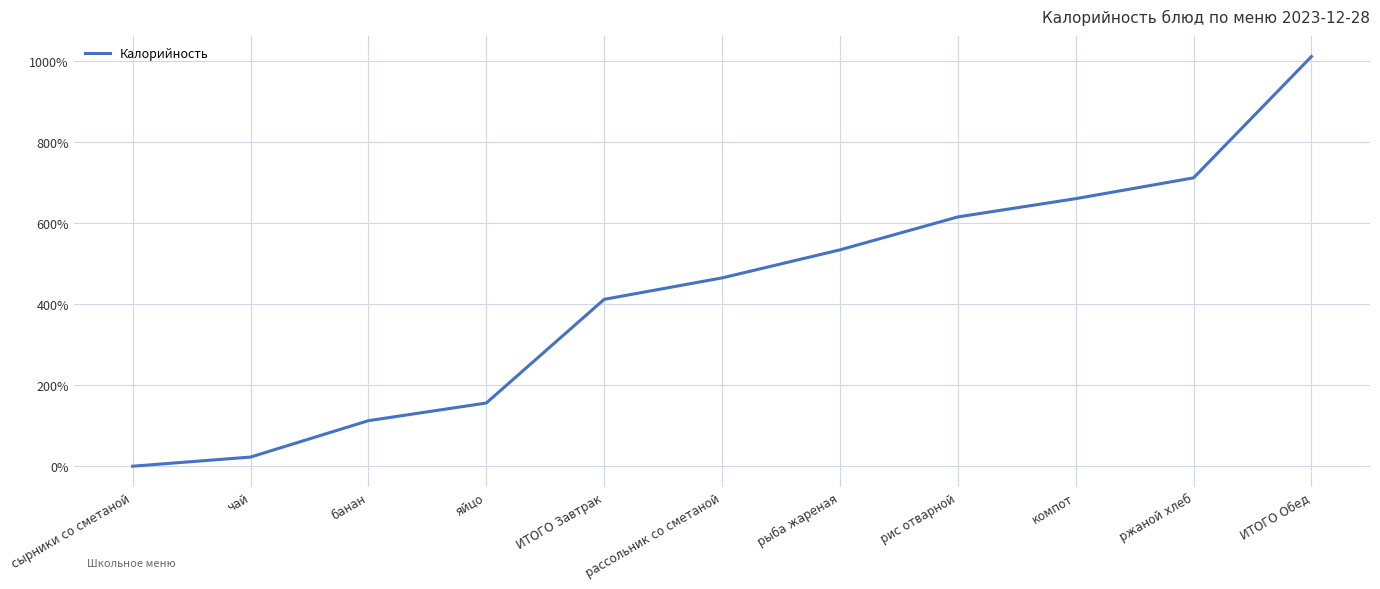

Reading left to right, list all the values displayed in this chart.

сырники со сметаной=0.0	чай=22.6	банан=112.5	яйцо=156.0	ИТОГО Завтрак=412.1	рассольник со сметаной=465.0	рыба жареная=534.2	рис отварной=615.6	компот=660.7	ржаной хлеб=712.1	ИТОГО Обед=1011.7